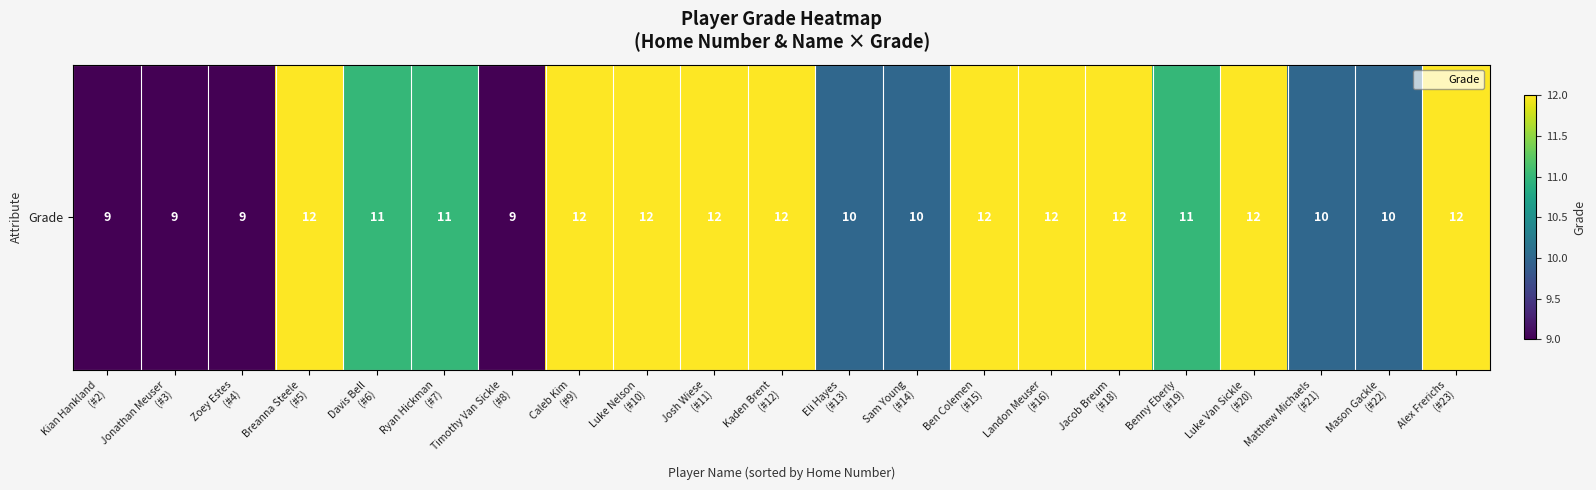

What is the difference between the second highest and second lowest values?

3